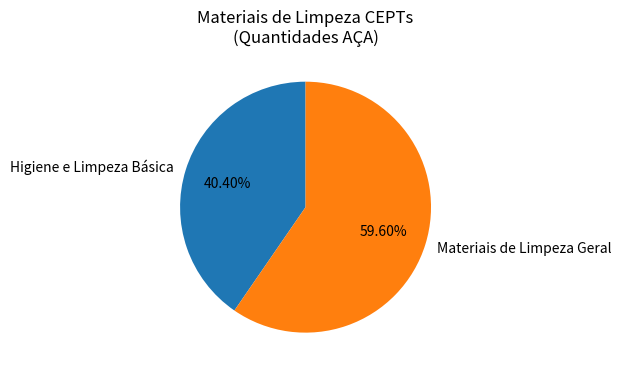

How many slices are in this pie chart?

2